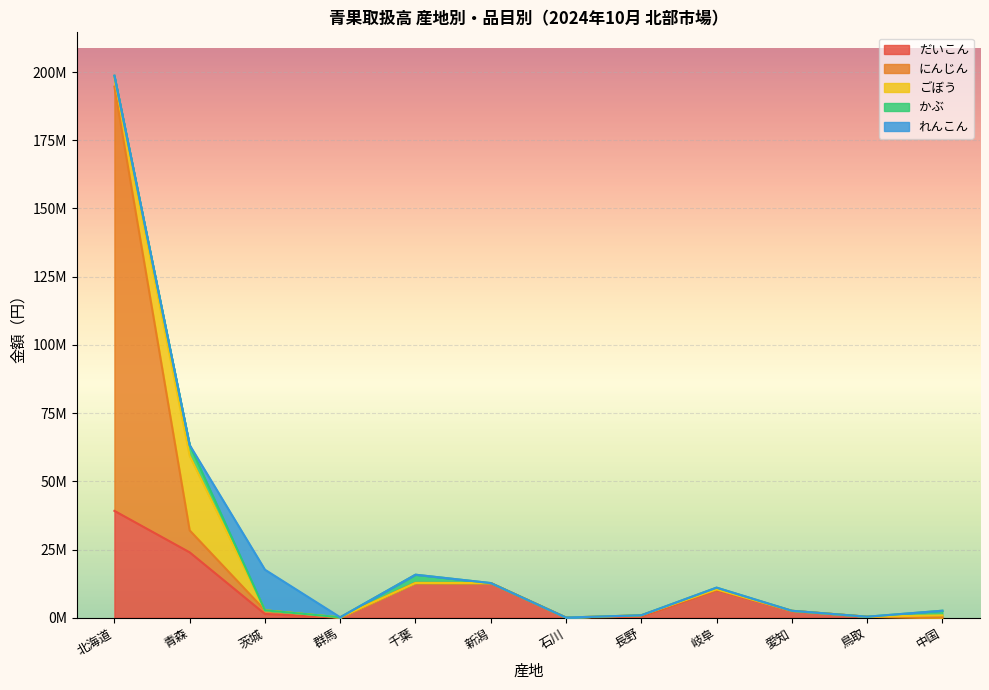

At which category is the sum across all series the highest?

北海道